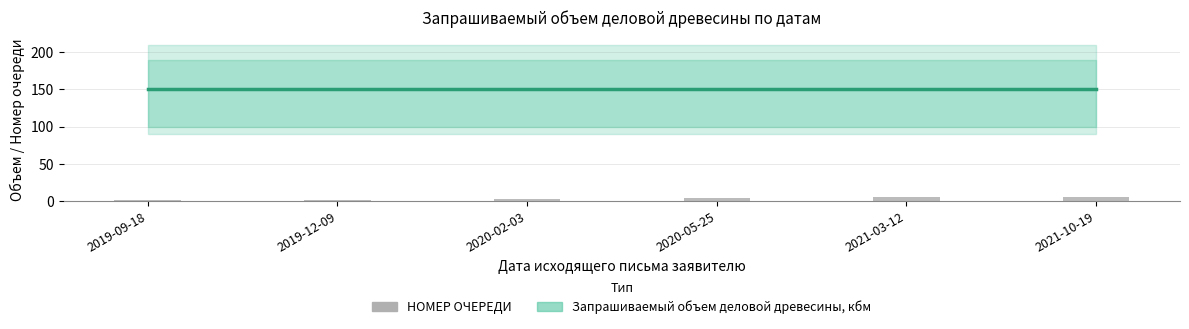

Reading left to right, list all the values displayed in this chart.

Запрашиваемый объем деловой древесины, кбм: 2019-09-18=150	2019-12-09=150	2020-02-03=150	2020-05-25=150	2021-03-12=150	2021-10-19=150
НОМЕР ОЧЕРЕДИ: 2019-09-18=1	2019-12-09=2	2020-02-03=3	2020-05-25=4	2021-03-12=5	2021-10-19=6